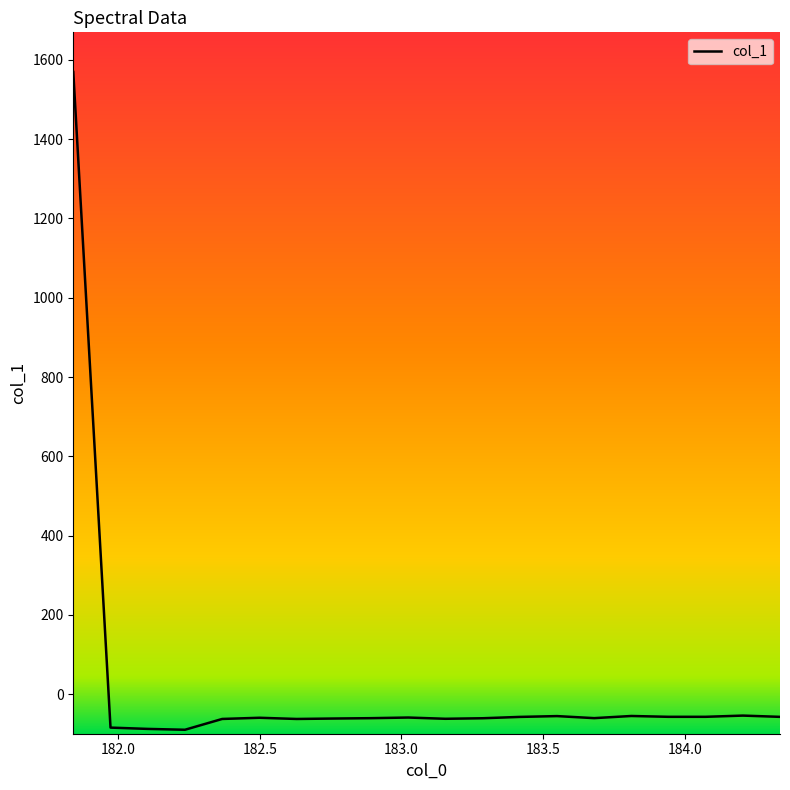

What is the difference between the maximum and minimum values?

1659.5